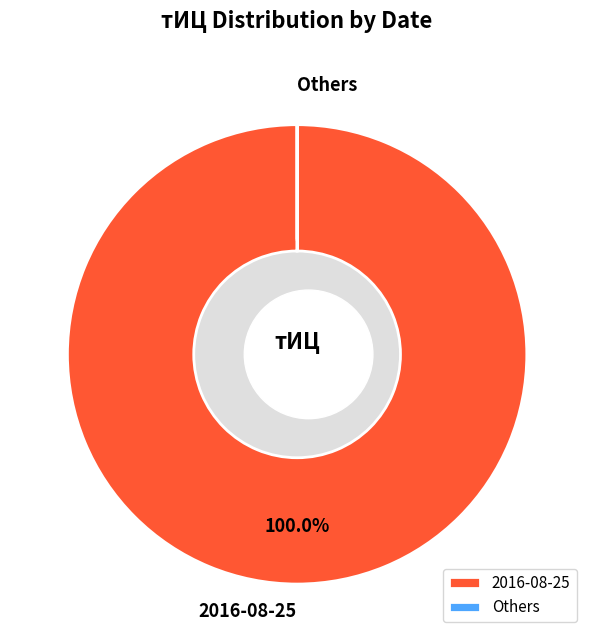

Do 2017-03-27 and 2014-10-22 together represent more than half of the pie?

No